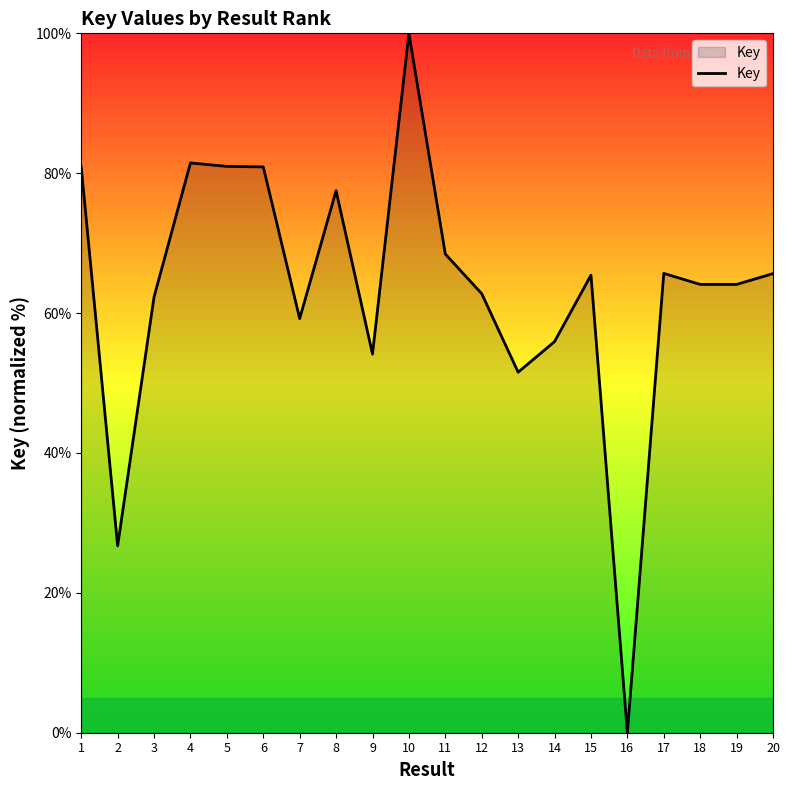

Where is the data nearest to the value 50?

13